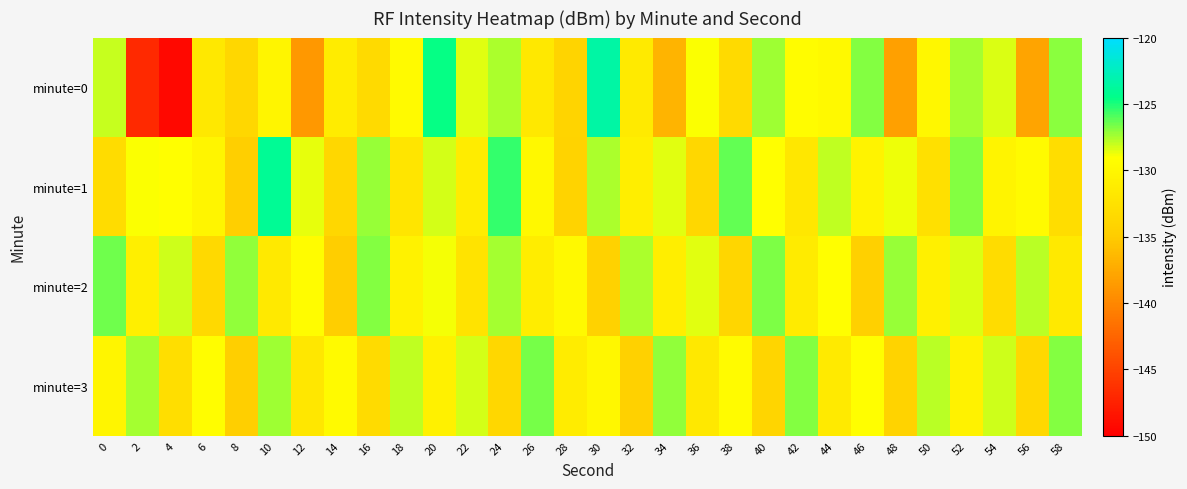

Between 22 and 54, which is larger?

54